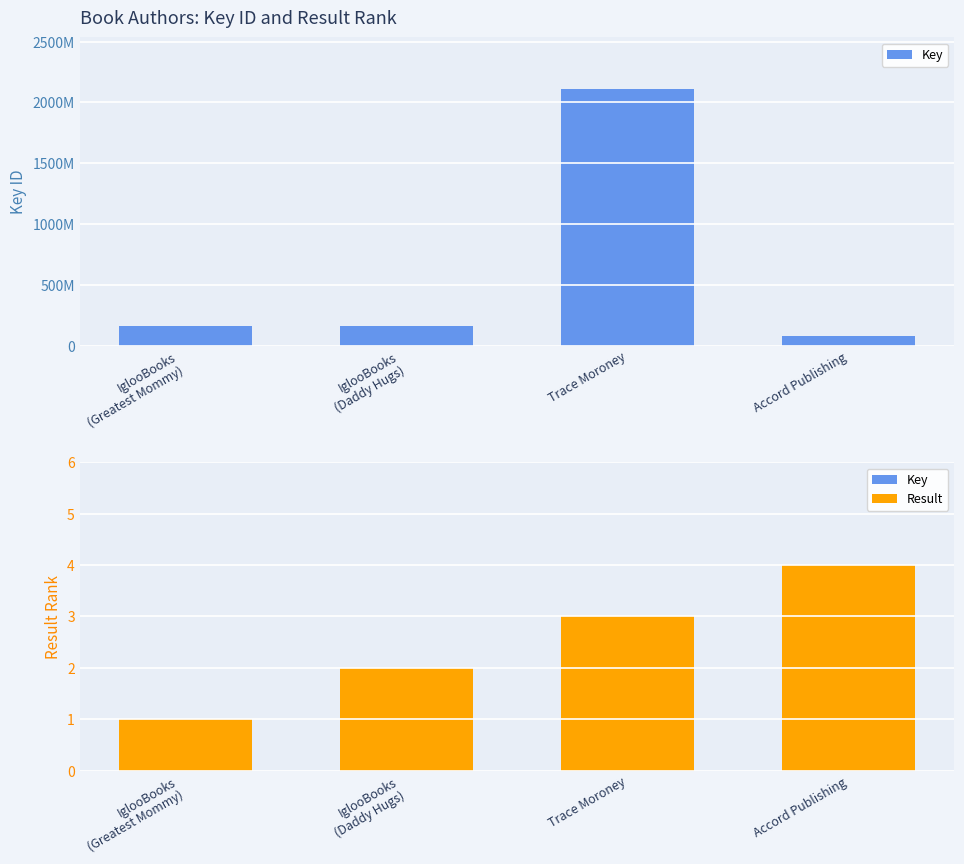

How many bars are there in each group?

2